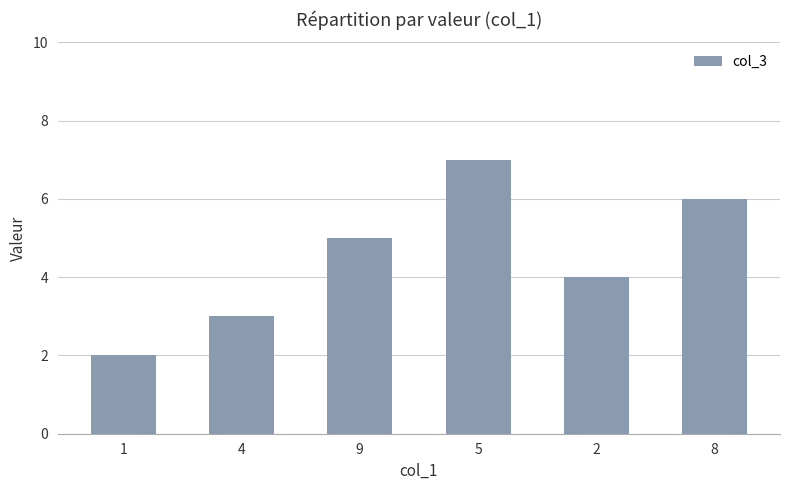

What is the label of the 6th bar from the right?

1